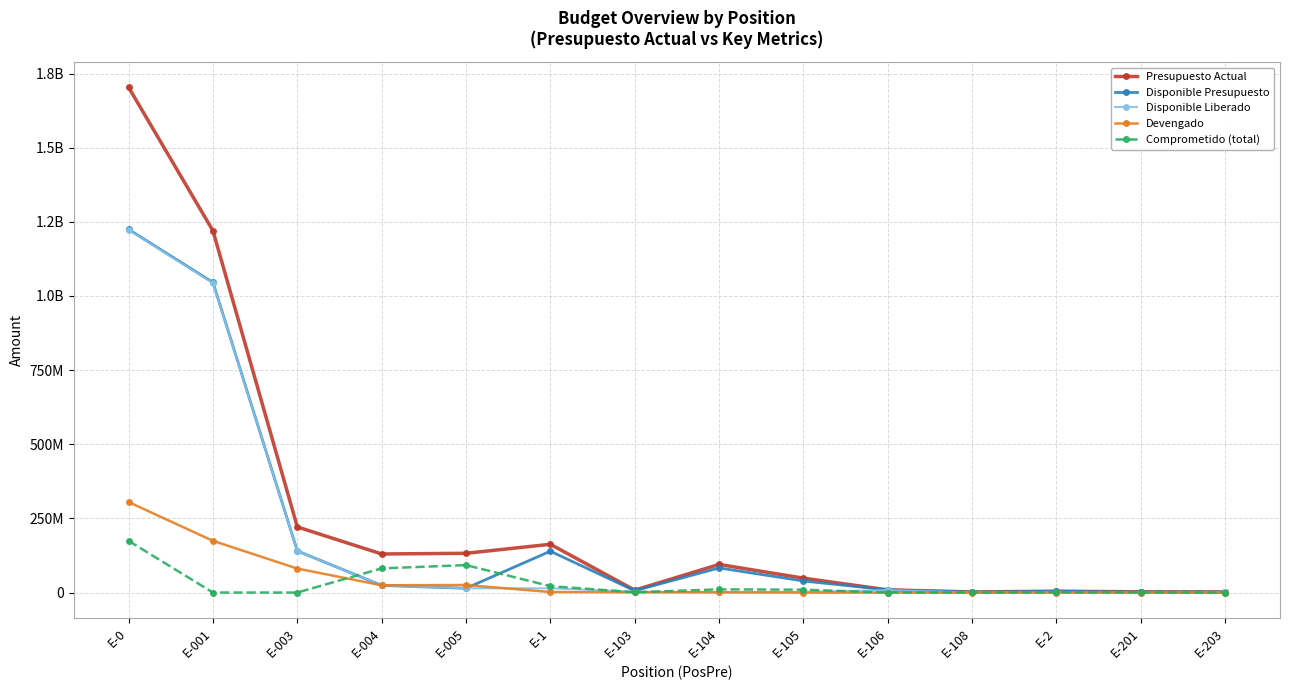

At which label is Presupuesto Actual closest to 852803583?

E-001